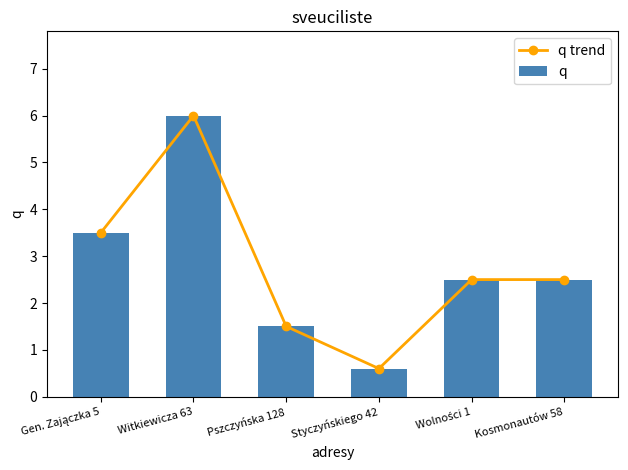

What are all the series names shown in the legend?

q trend, q